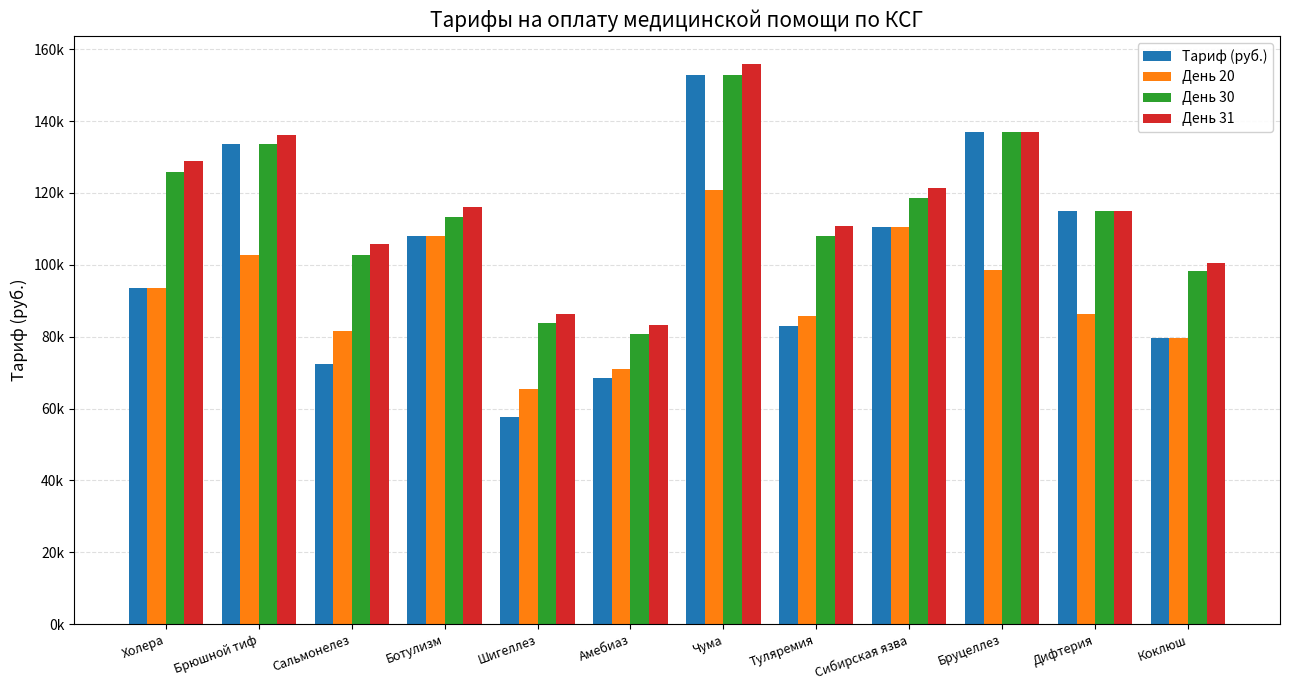

What are all the series names shown in the legend?

Тариф (руб.), День 20, День 30, День 31